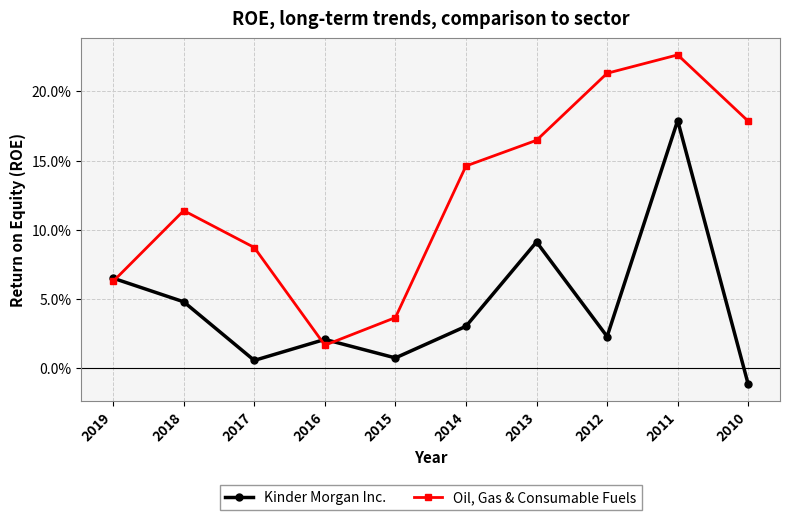

Is it true that Kinder Morgan Inc. equals 0.1 at 2019?

True